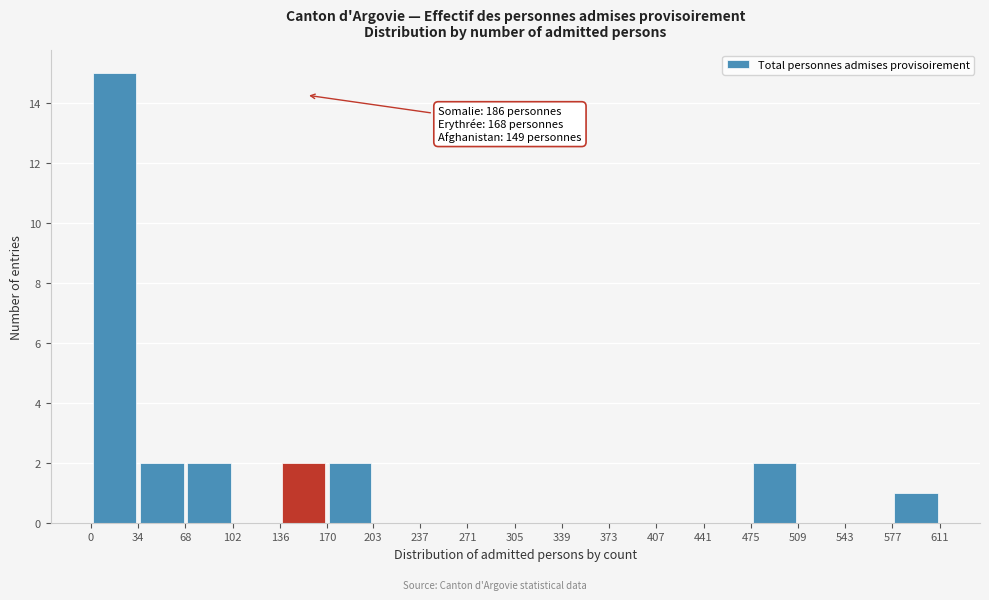

Which range on the x-axis has the tallest bar?

0 to 34